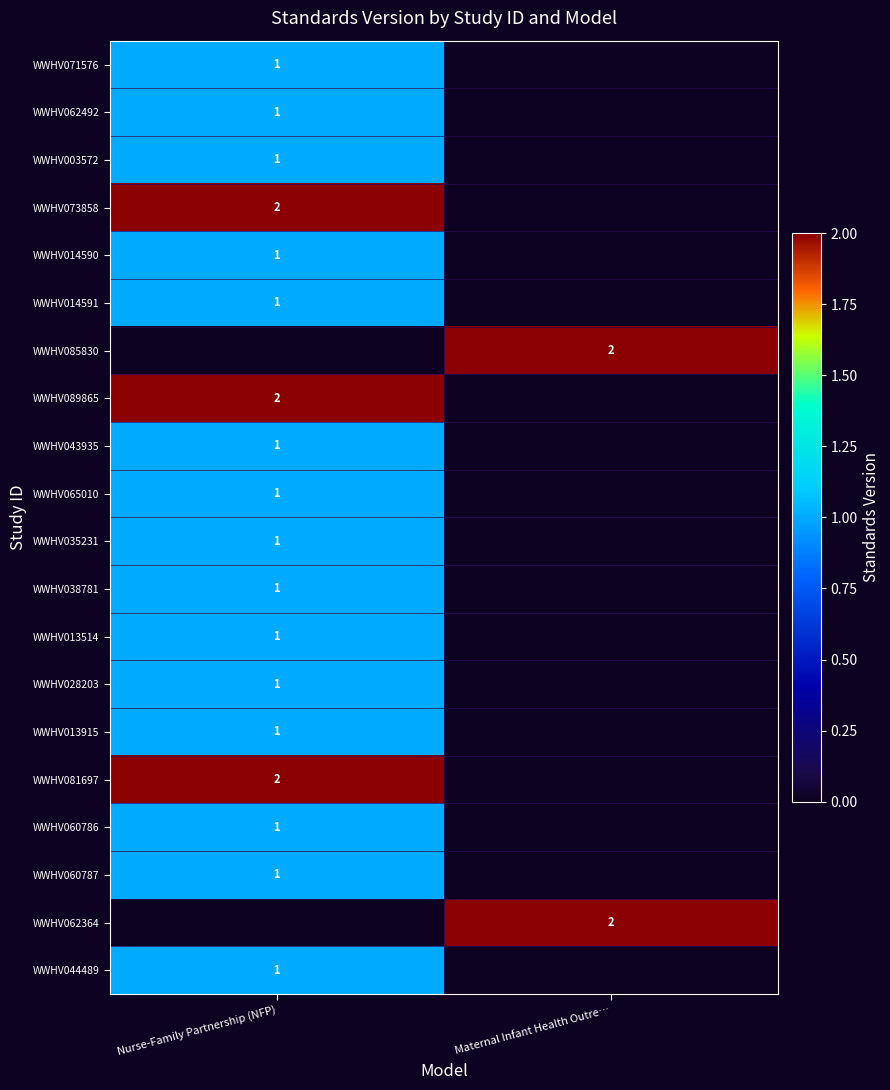

Is it true that WWHV062364 equals 3 at Maternal Infant Health Outre…?

False